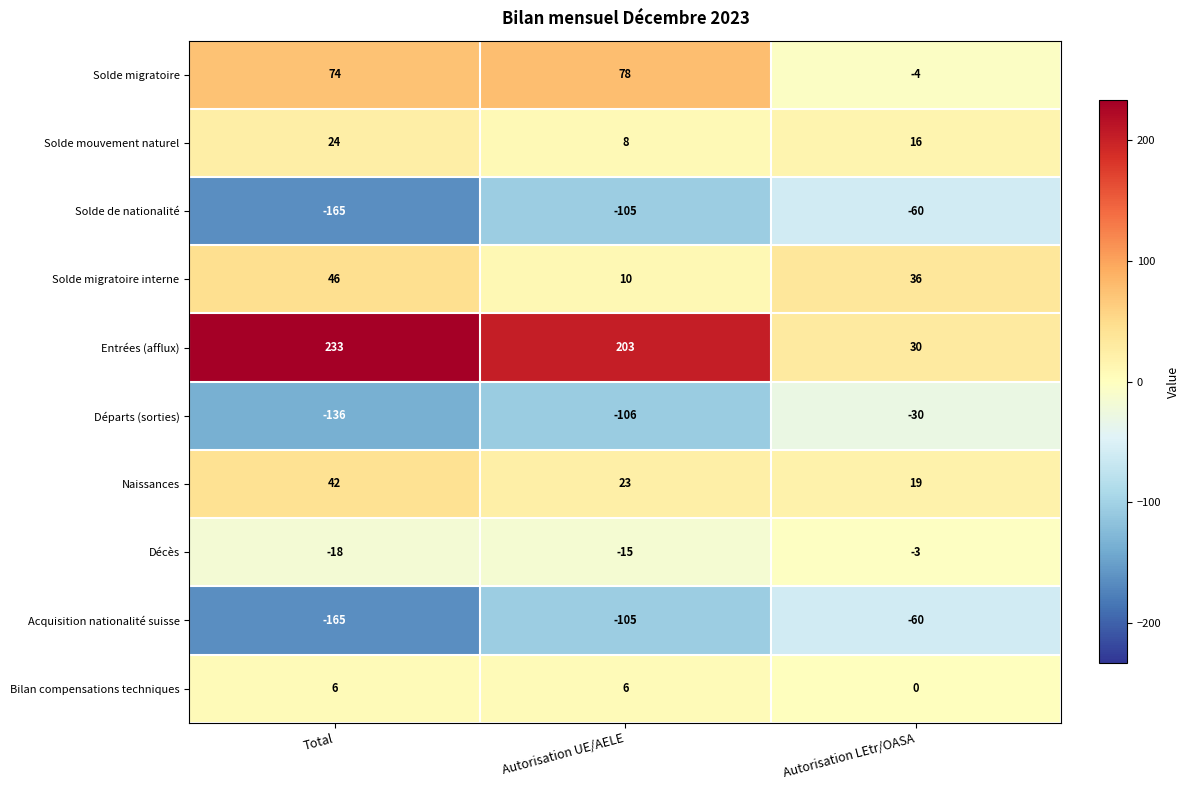

The Entrées (afflux) series shows 30 at Autorisation LEtr/OASA. True or false?

True